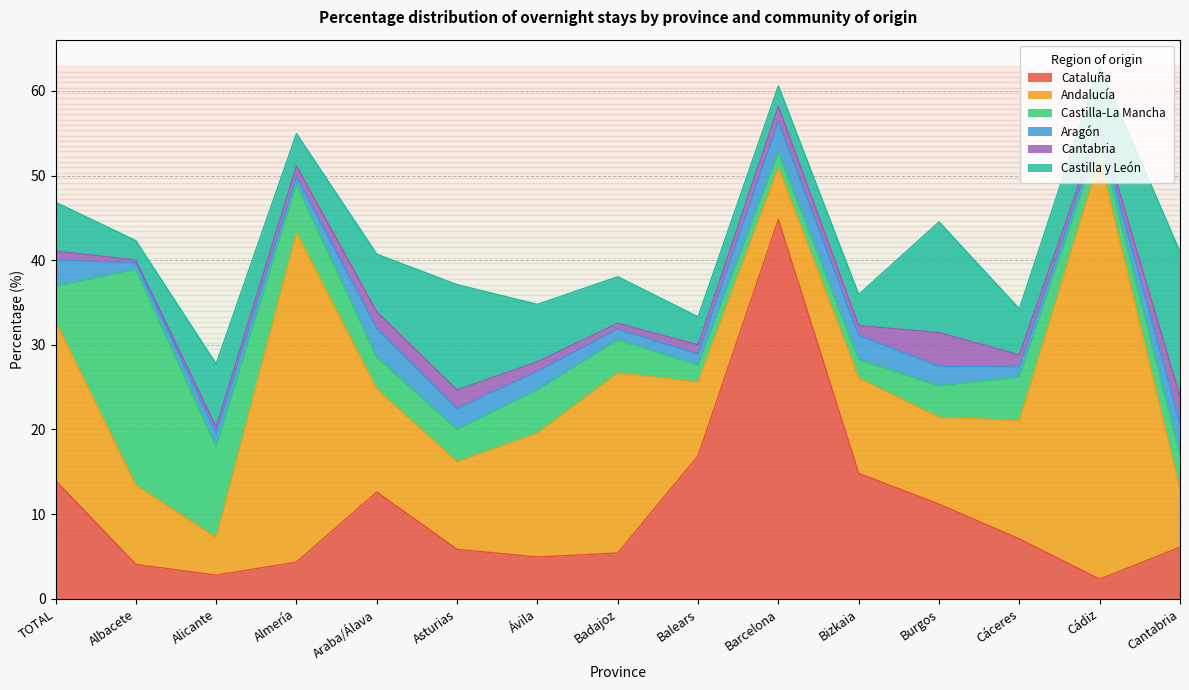

Reading left to right, what are all the values shown in this chart?

Cataluña: 14.0	4.1	2.8	4.3	12.6	5.8	4.9	5.4	16.9	44.8	14.8	11.2	7.1	2.3	6.1
Andalucía: 18.8	9.3	4.4	38.9	12.2	10.3	14.6	21.3	8.7	6.1	11.2	10.2	14.0	49.7	6.8
Castilla-La Mancha: 4.2	25.5	10.7	5.7	3.8	3.8	5.1	3.9	2.0	1.8	2.2	3.7	5.2	2.3	4.1
Aragón: 3.1	0.8	1.6	0.9	3.5	2.5	2.2	1.3	1.3	3.7	2.9	2.3	1.2	1.0	3.8
Cantabria: 1.1	0.3	0.7	1.2	1.9	2.2	1.1	0.7	1.1	1.8	1.1	4.0	1.4	0.7	3.1
Castilla y León: 5.8	2.3	7.5	3.8	6.8	12.4	6.8	5.5	3.3	2.4	3.7	13.1	5.4	6.9	17.1